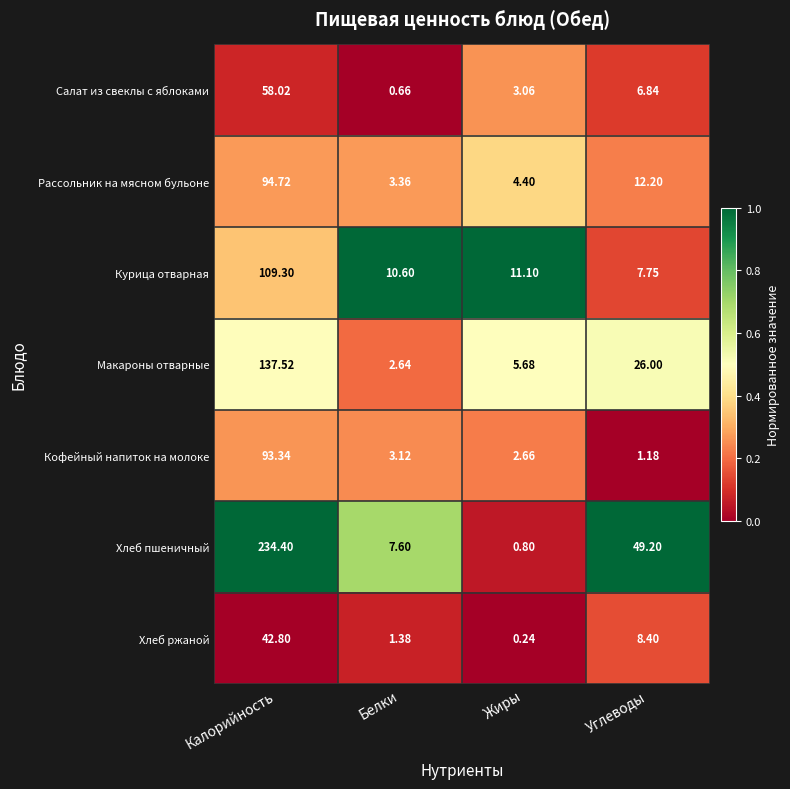

At Углеводы, list the series in order from smallest to largest.

Кофейный напиток на молоке, Салат из свеклы с яблоками, Курица отварная, Хлеб ржаной, Рассольник на мясном бульоне, Макароны отварные, Хлеб пшеничный